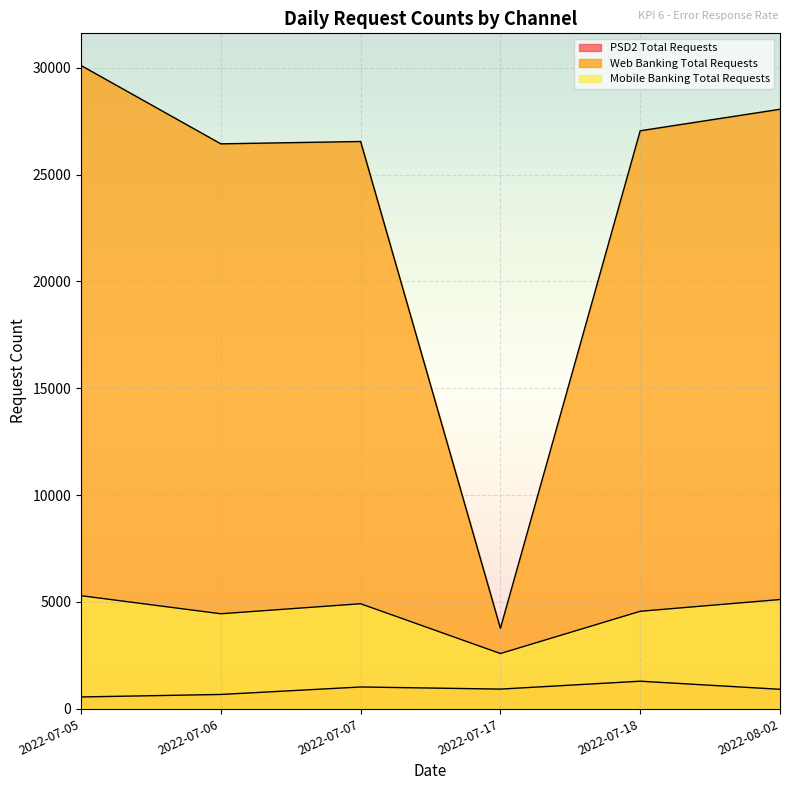

Is the value of Mobile Banking Total Requests at 2022-07-06 greater than the value of Web Banking Total Requests at 2022-07-06?

No